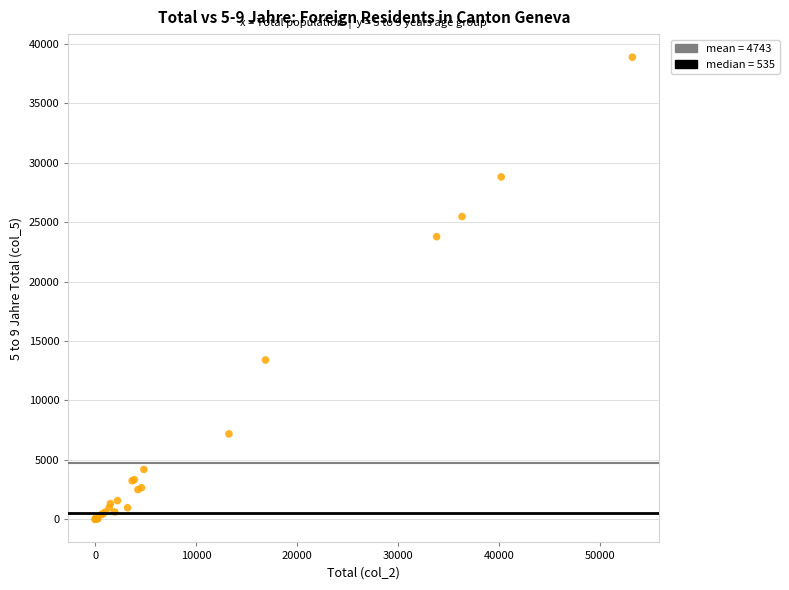

What Y value in the scatter plot is closest to 19432?

23771